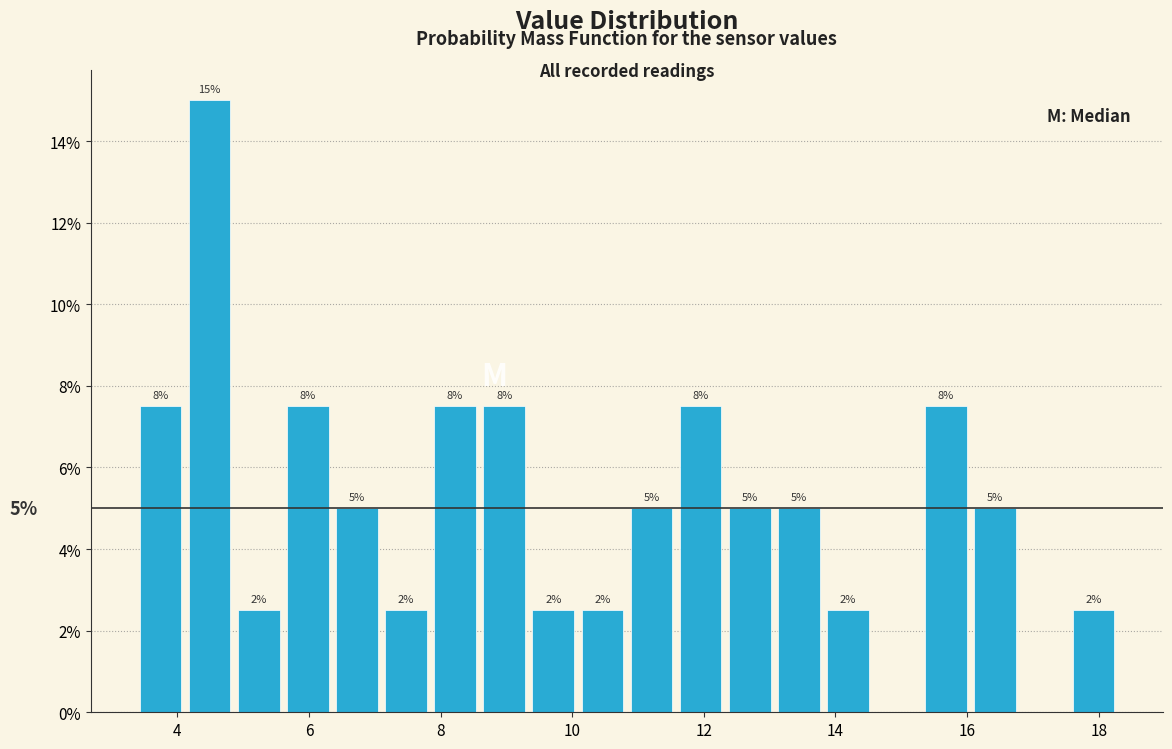

Read against the x-axis, roughly where is the centre of the tallest bar?

4.4